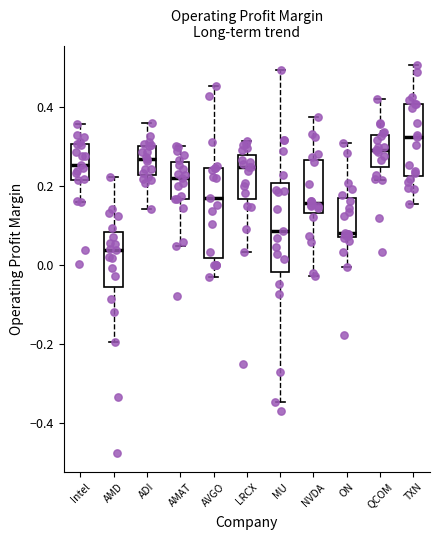

Reading left to right, transcribe this box plot: for each box, give where its median line is, the range the box spans, and where its two whiskers end, as read against the y-axis. The values are not printed on the chart, so give them approximately, as read against the axis.

Intel: median 0.26, box 0.22 to 0.30, whiskers 0.16 to 0.36
AMD: median 0.04, box -0.06 to 0.08, whiskers -0.20 to 0.22
ADI: median 0.26, box 0.22 to 0.30, whiskers 0.14 to 0.36
AMAT: median 0.22, box 0.16 to 0.26, whiskers 0.04 to 0.30
AVGO: median 0.16, box 0.02 to 0.24, whiskers -0.04 to 0.46
LRCX: median 0.24, box 0.16 to 0.28, whiskers 0.04 to 0.32
MU: median 0.08, box -0.02 to 0.20, whiskers -0.34 to 0.50
NVDA: median 0.16, box 0.14 to 0.26, whiskers -0.02 to 0.38
ON: median 0.08, box 0.06 to 0.16, whiskers 0.00 to 0.30
QCOM: median 0.30, box 0.24 to 0.32, whiskers 0.22 to 0.42
TXN: median 0.32, box 0.22 to 0.40, whiskers 0.16 to 0.50